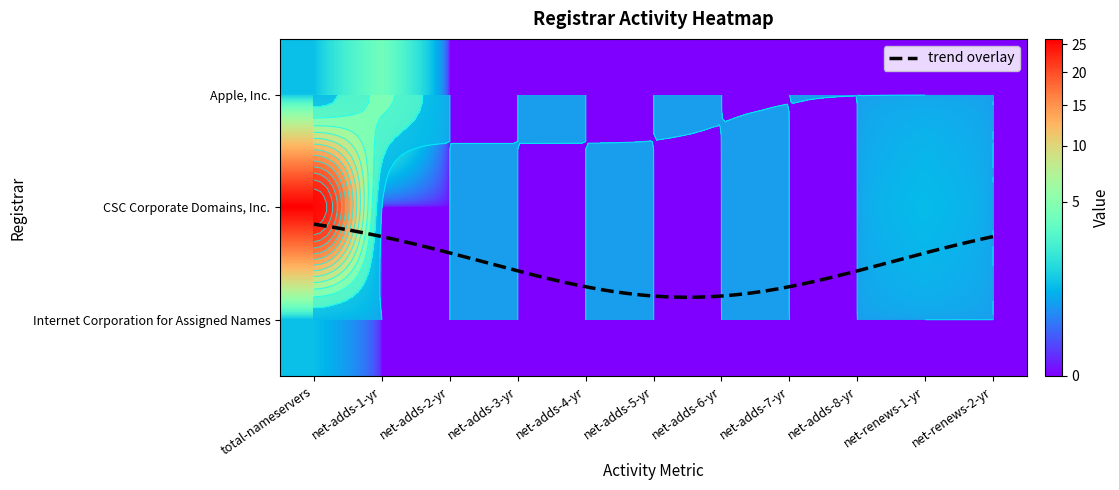

The Internet Corporation for Assigned Names series shows 0 at net-renews-2-yr. True or false?

False